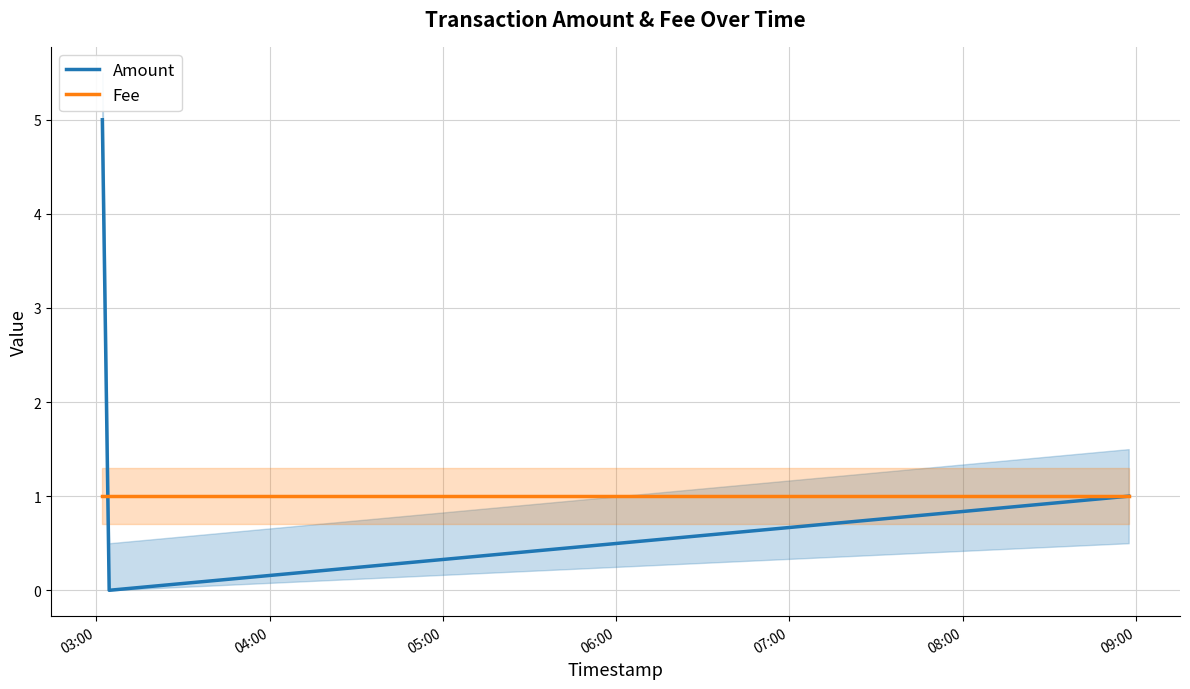

What is the highest value of the Amount series?

5